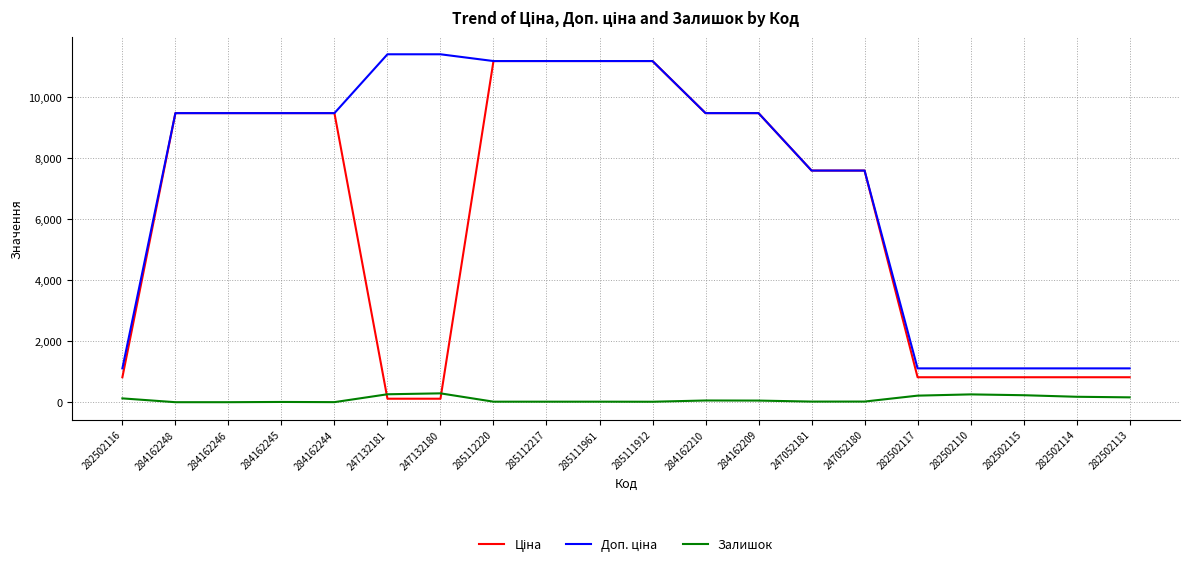

True or false: Залишок has a value of 15.0 at 285111912.

True